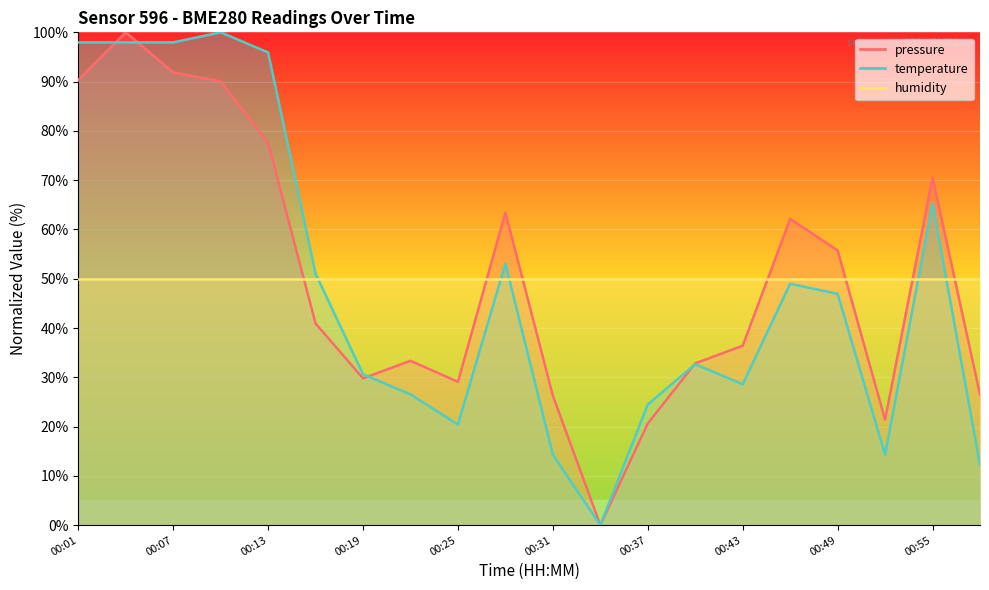

What is the value of the pressure point at the 19th from the left?

70.5